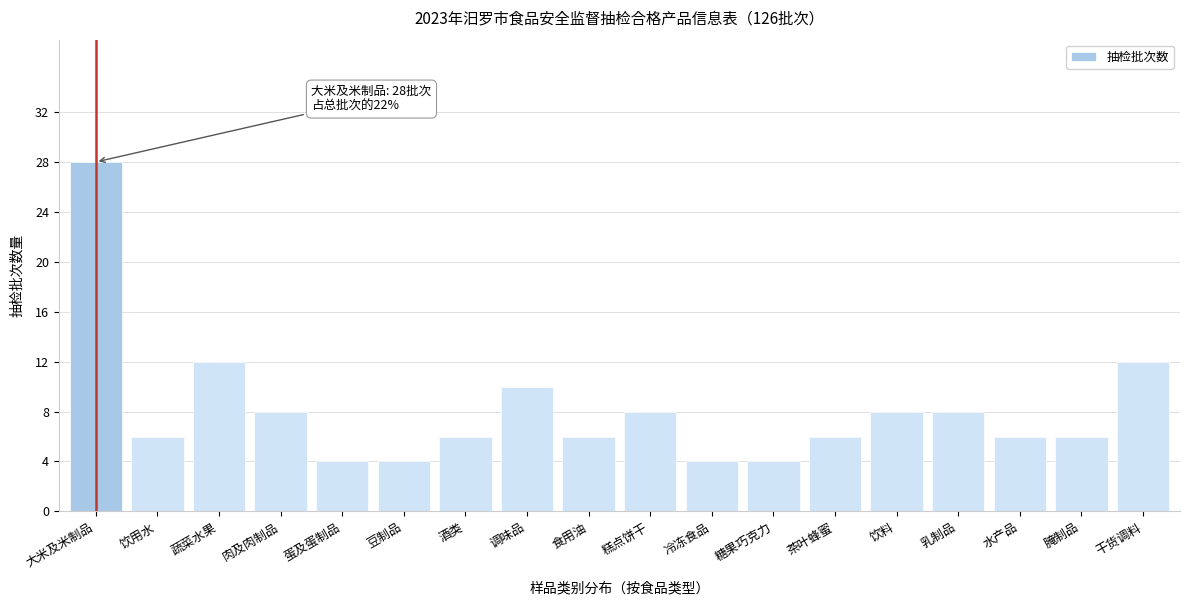

Reading left to right, transcribe all the data shown in this chart.

大米及米制品=28	饮用水=6	蔬菜水果=12	肉及肉制品=8	蛋及蛋制品=4	豆制品=4	酒类=6	调味品=10	食用油=6	糕点饼干=8	冷冻食品=4	糖果巧克力=4	茶叶蜂蜜=6	饮料=8	乳制品=8	水产品=6	腌制品=6	干货调料=12